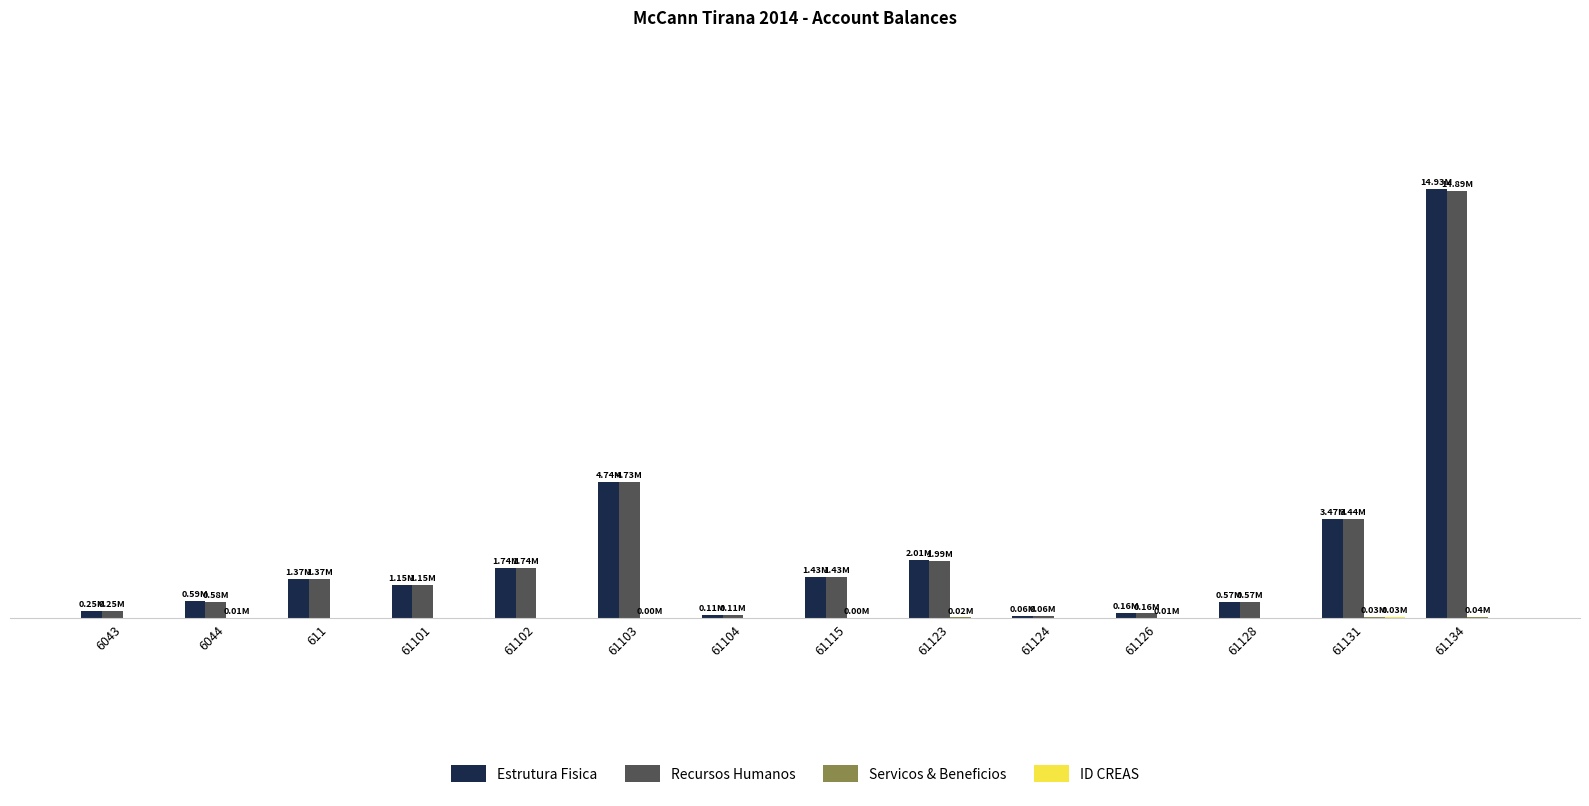

Does the chart contain stacked bars?

No